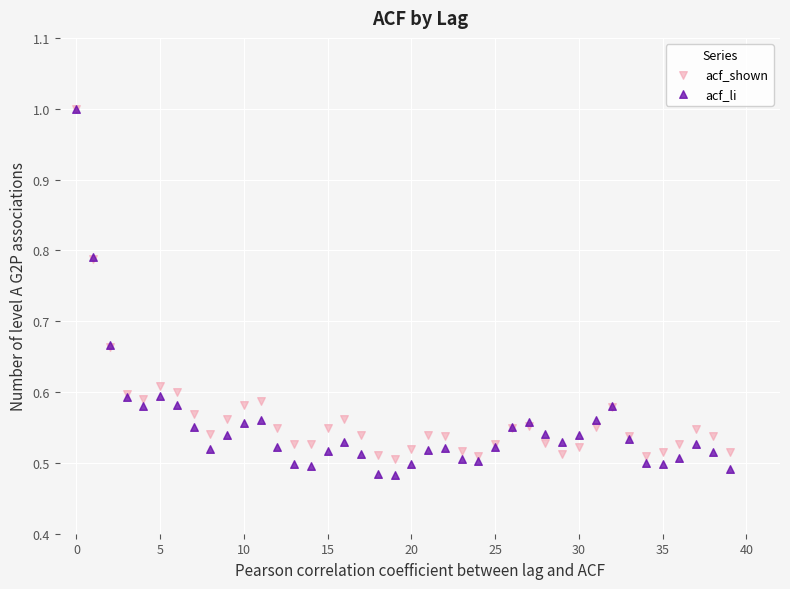

Which series reaches the minimum Y coordinate?

acf_li